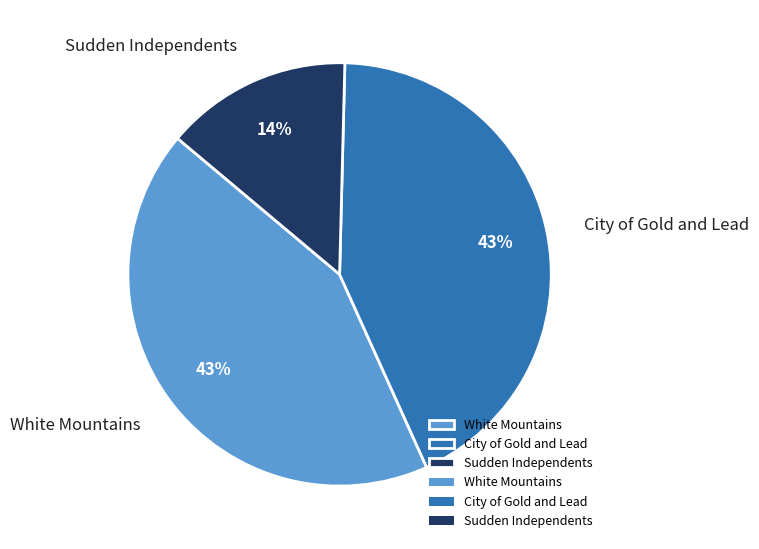

True or false: City of Gold and Lead accounts for 43% of the total.

True